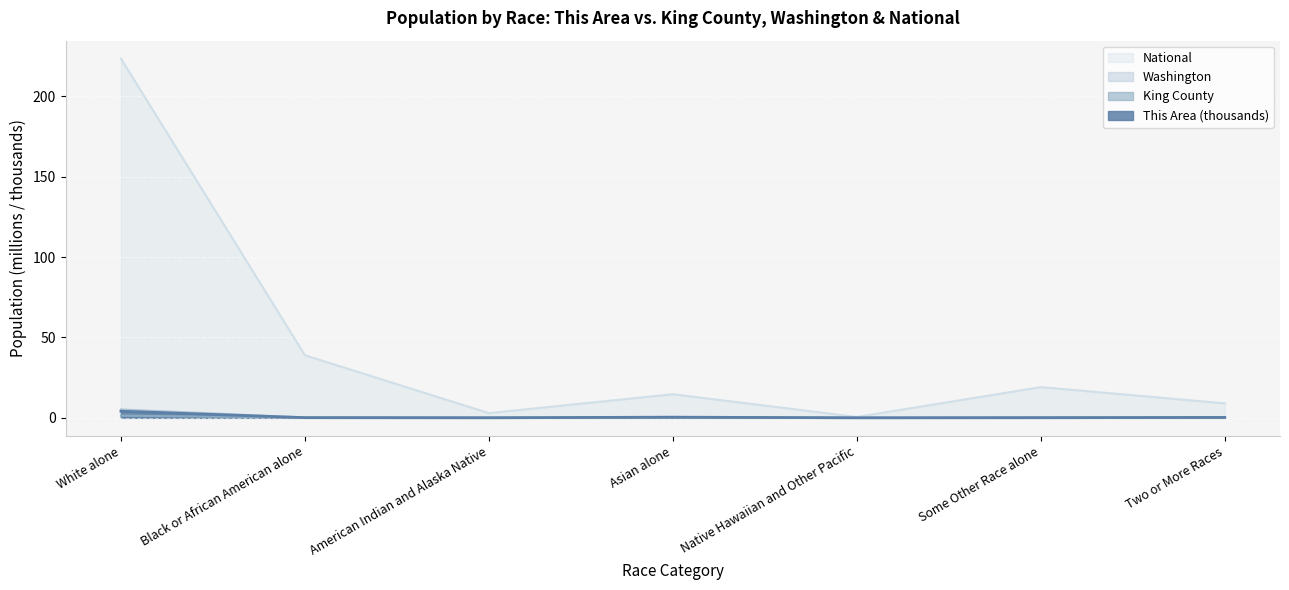

At which category is the sum across all series the highest?

White alone